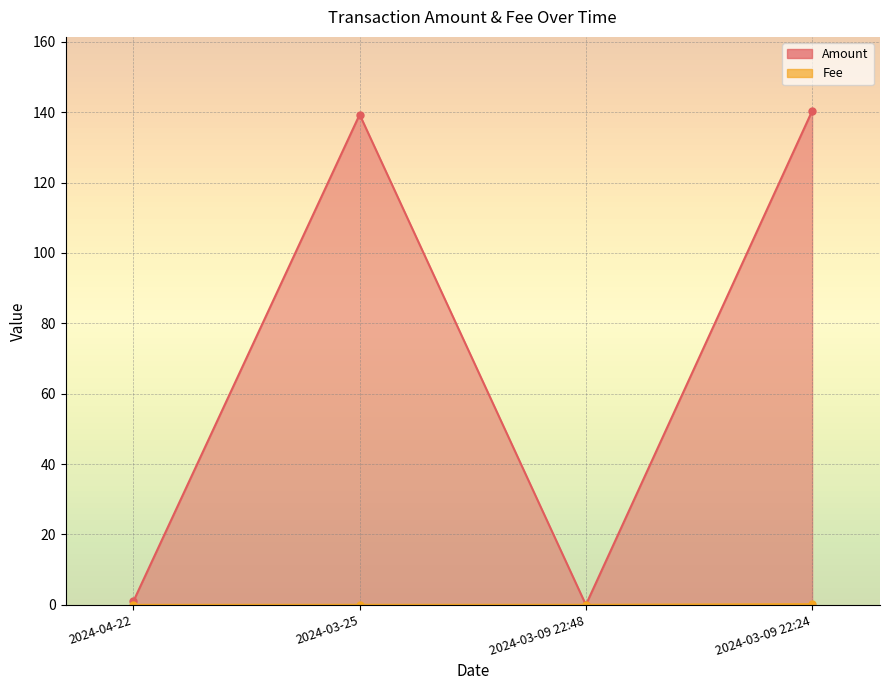

What is the total value across all series at 2024-03-09 22:24?

140.6